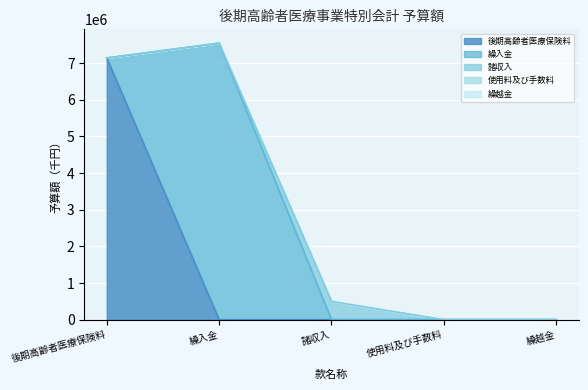

True or false: 繰入金 has more than 2 interior local peaks.

False